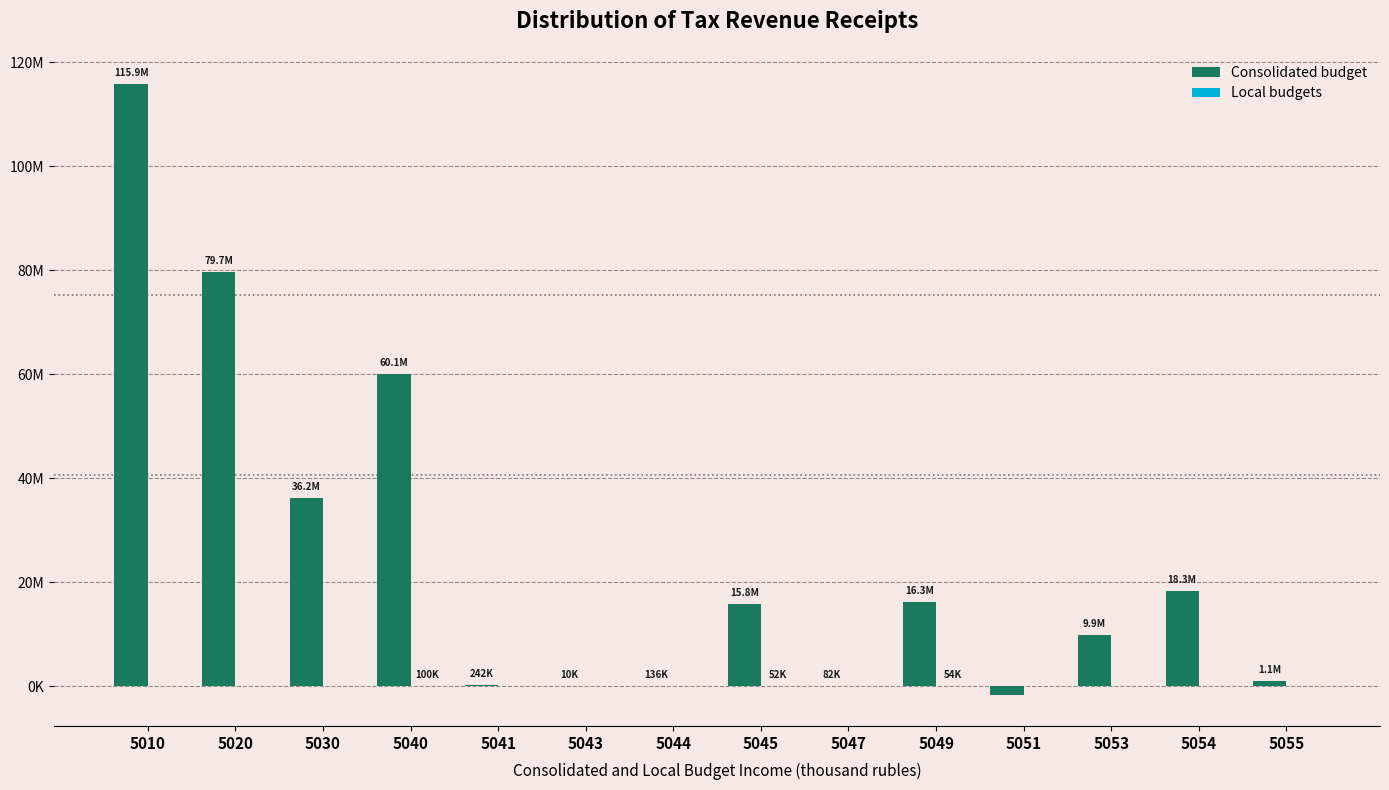

Which series has the largest range (max minus min)?

Consolidated budget